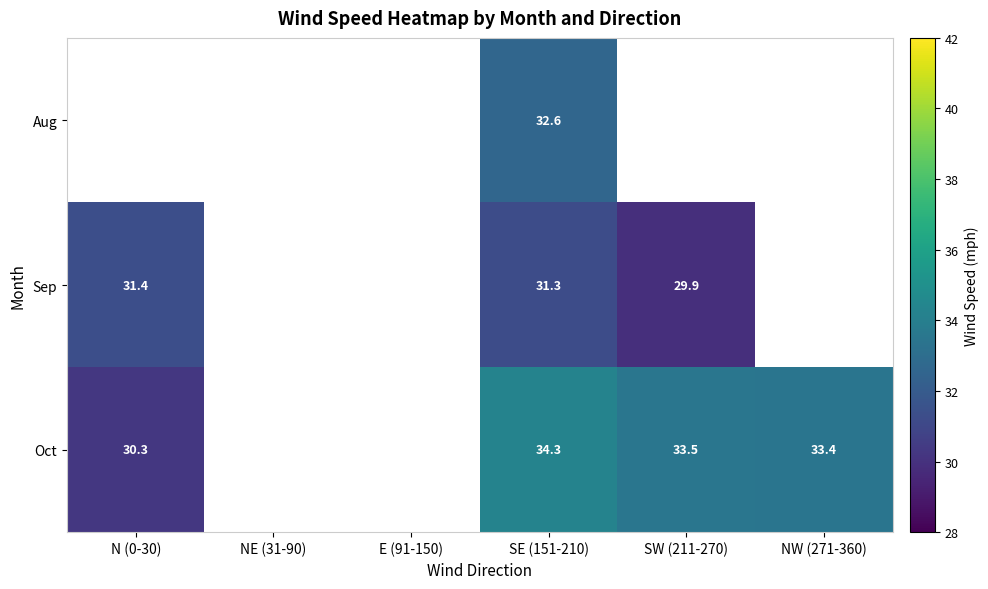

What is the difference between the maximum and minimum values in the Oct series?

4.0